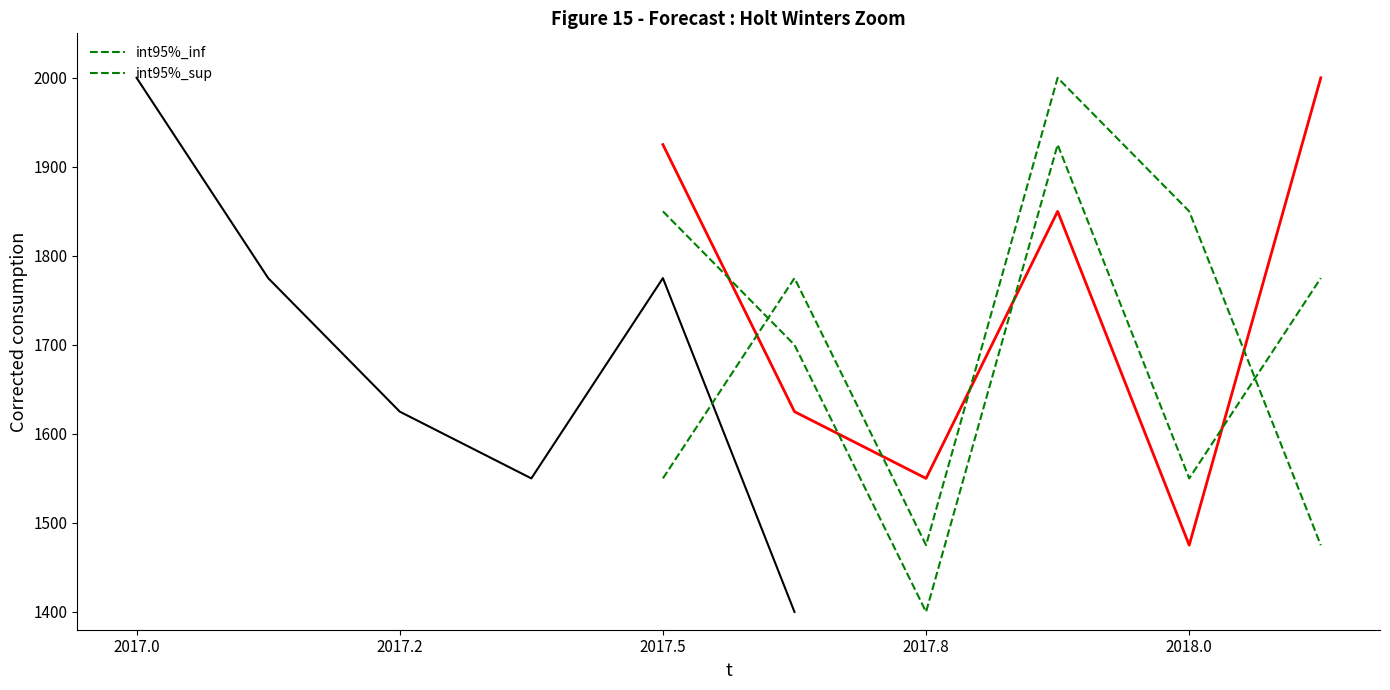

Which series changed the most between 2017.5 and 2017.8?

int95%_inf